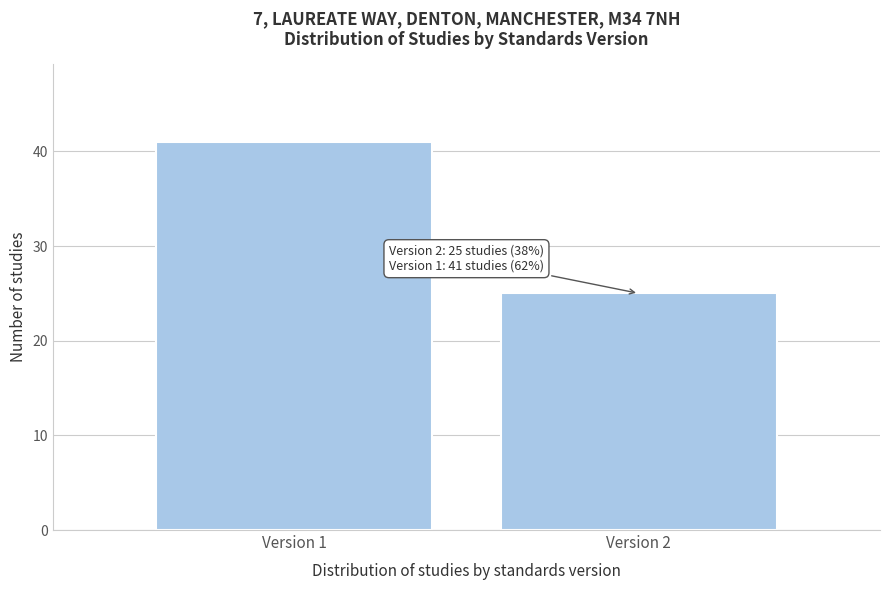

Reading right to left, what are all the values shown in this chart?

Version 2=25	Version 1=41